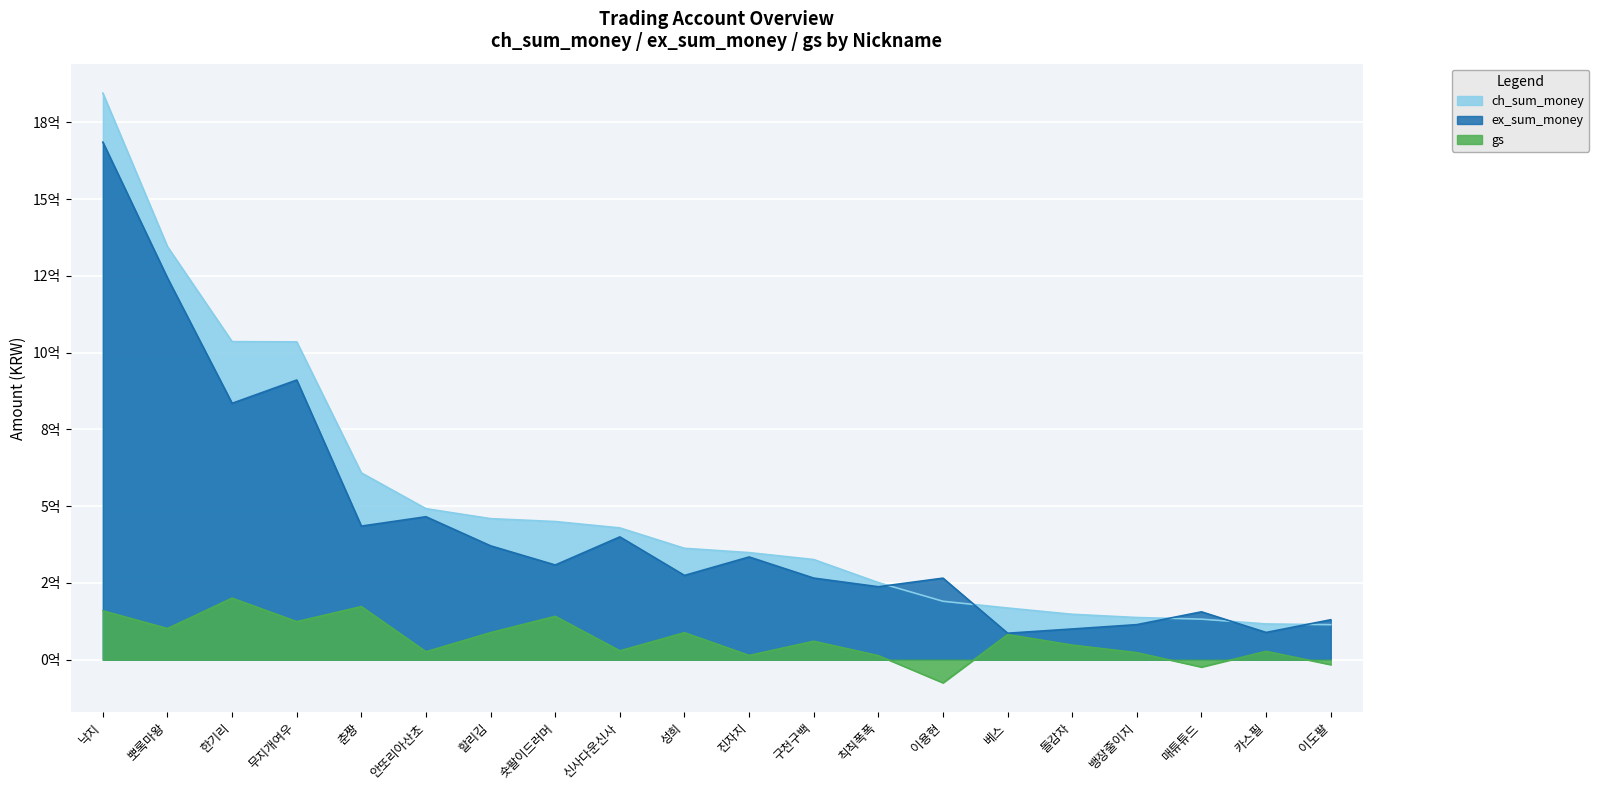

What is the value of the gs point at the 3rd from the left?

200780000